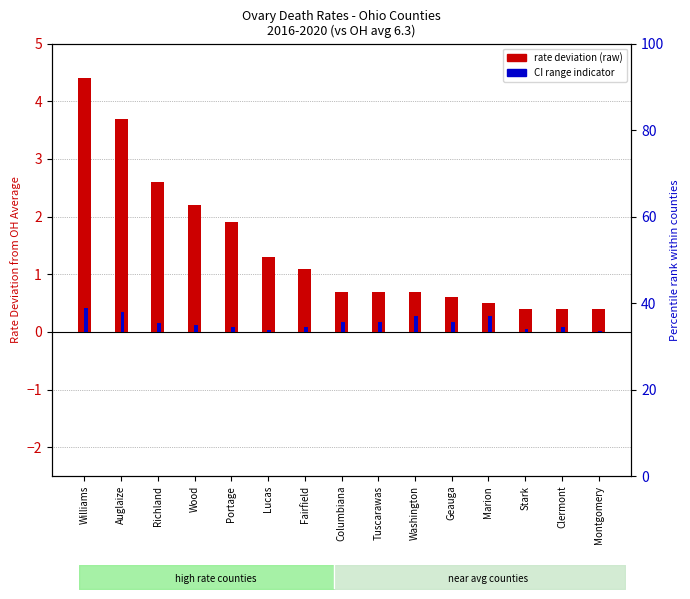

What is the average value of the CI range (scaled) series?

0.2